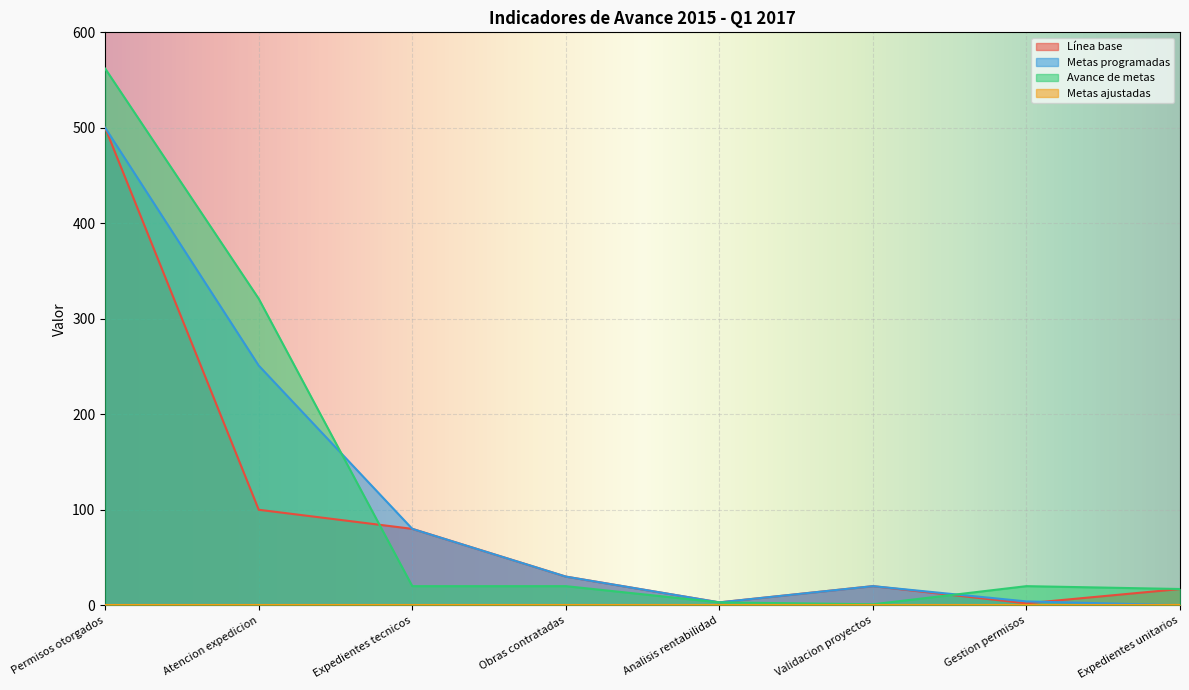

Where do Línea base and Metas programadas first cross each other?

Gestion permisos and Expedientes unitarios